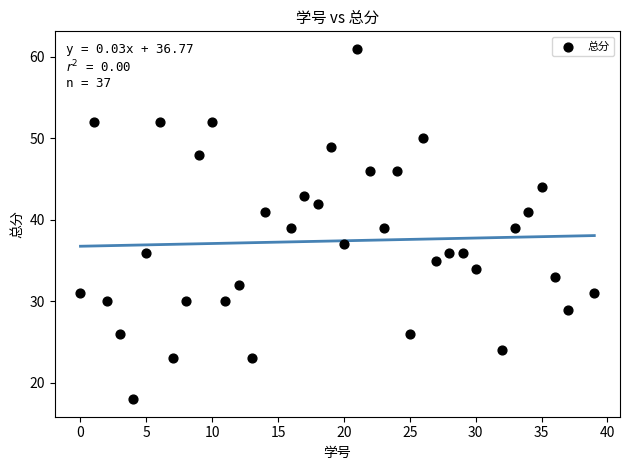

What is the range of X values (max minus min)?

39